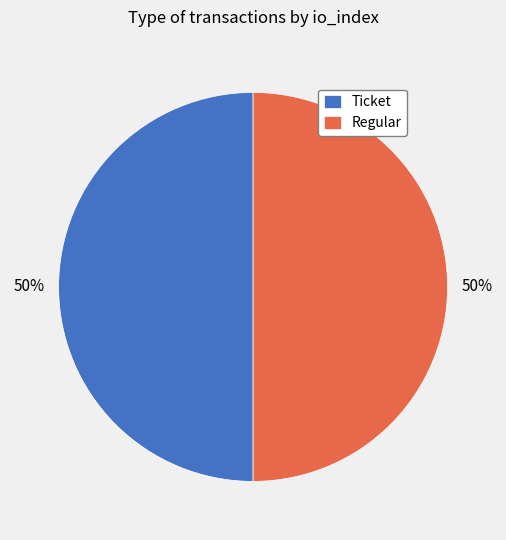

The Ticket slice represents 63% of the pie. True or false?

False